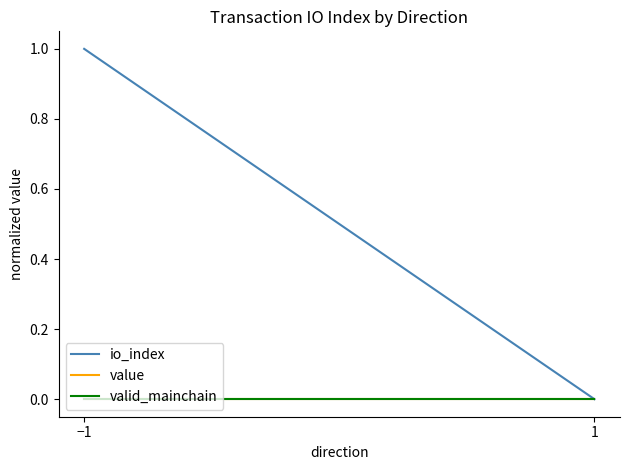

Which series changed the most between −1 and 1?

io_index